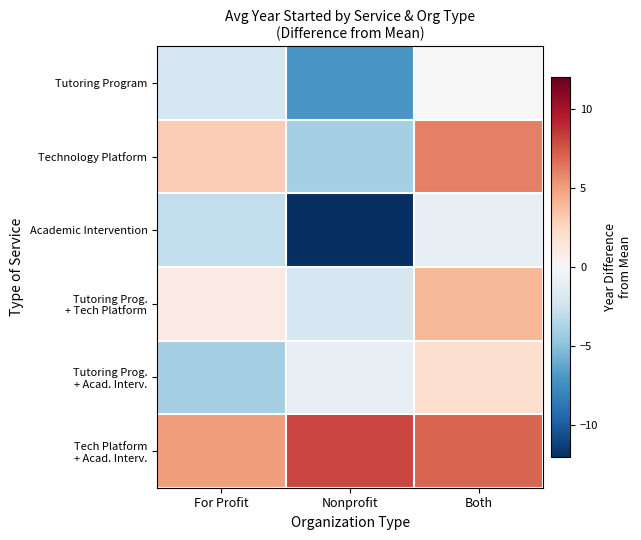

Between For Profit and Nonprofit, which is larger?

For Profit